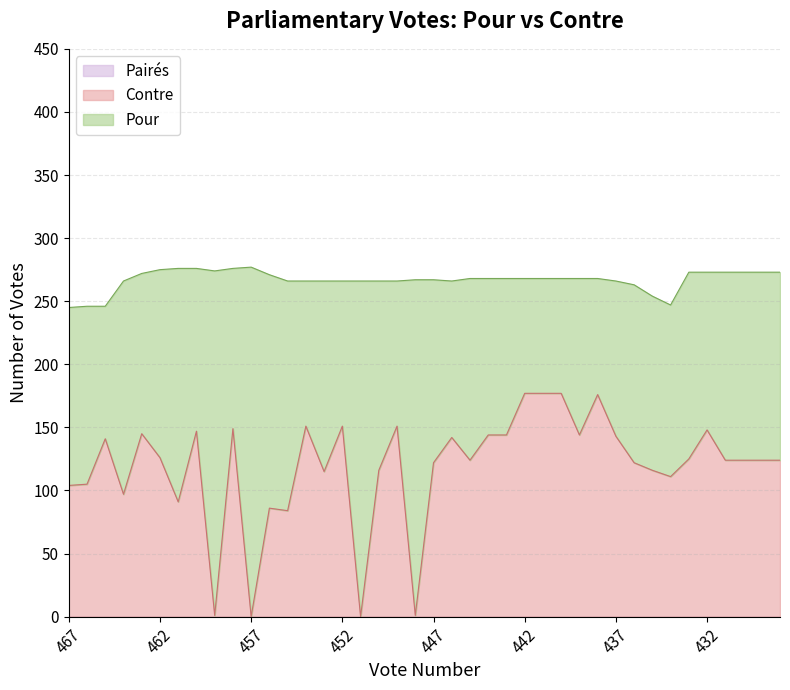

True or false: Pour has a value of 277 at 464.

False